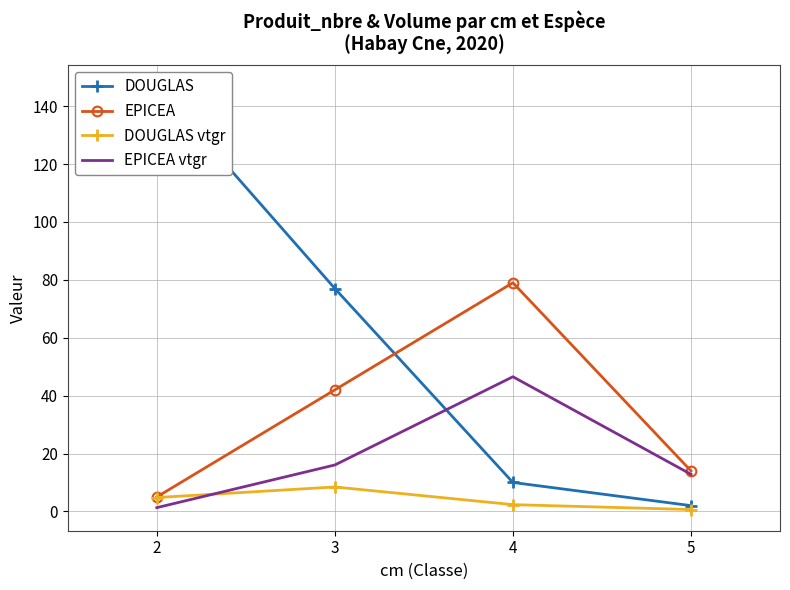

The DOUGLAS series shows 2.0 at 5. True or false?

True